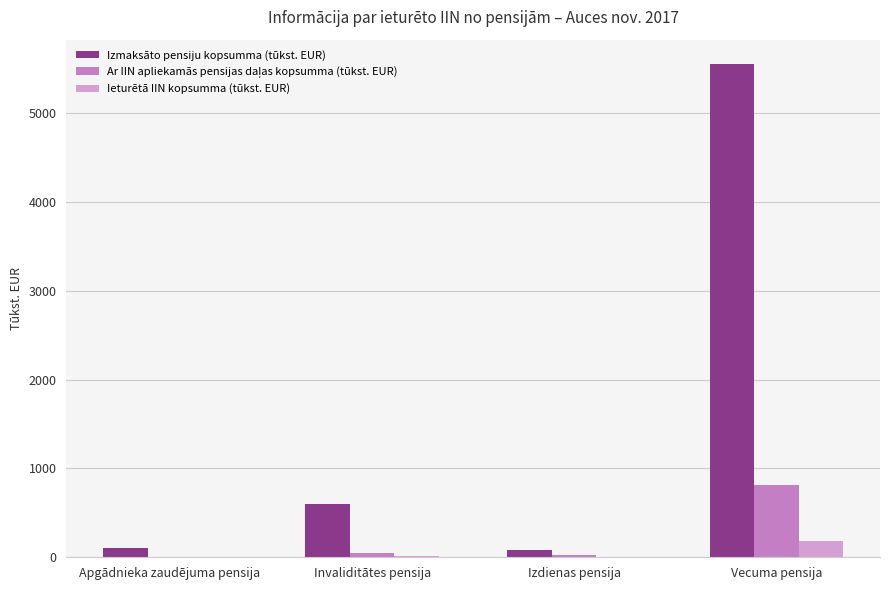

Which category has the highest value across all series?

Vecuma pensija